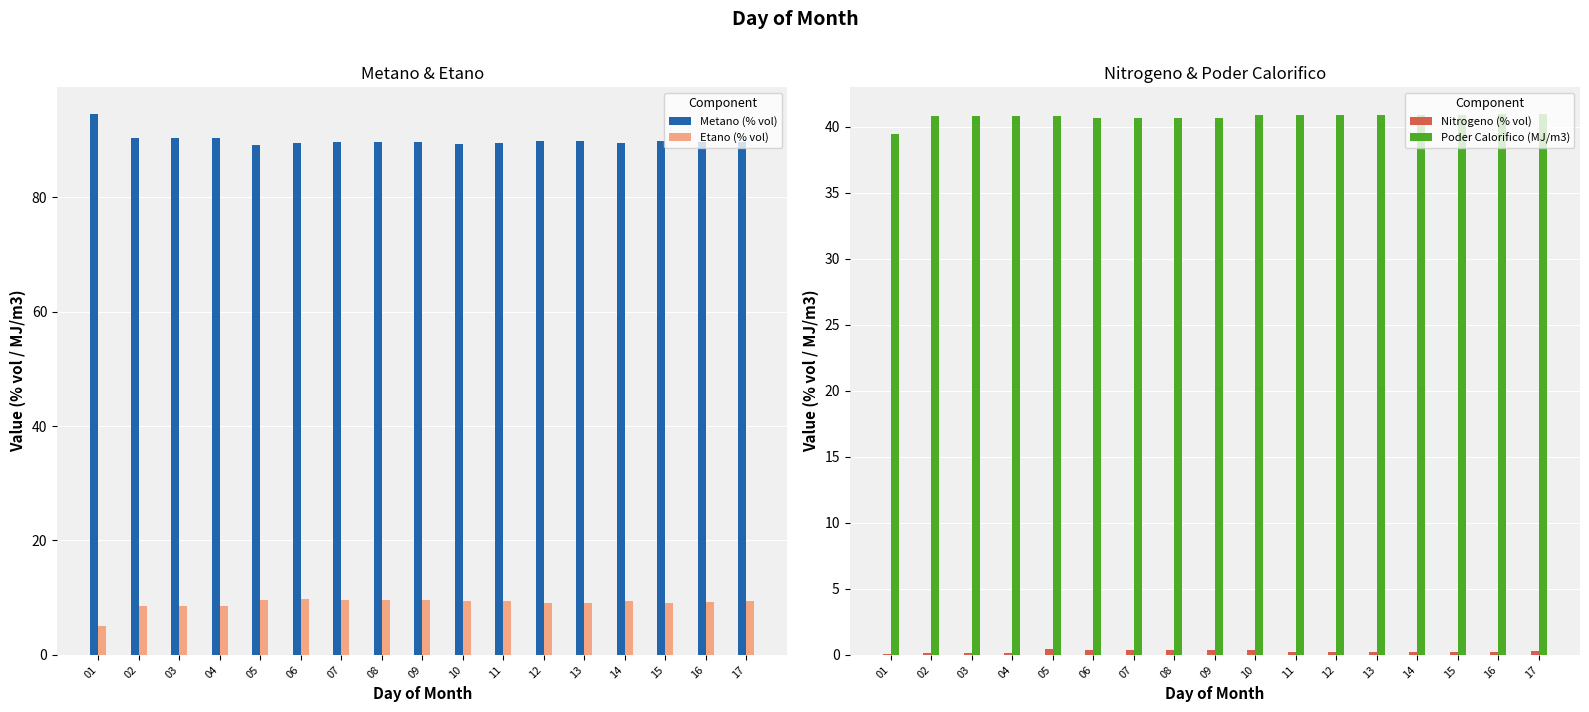

The Nitrogeno (% vol) series shows 0.1 at 01. True or false?

False